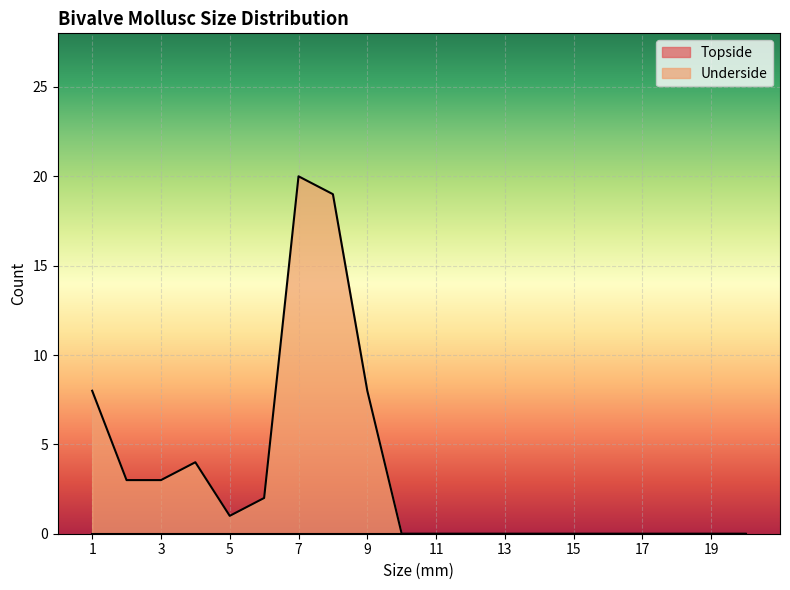

True or false: the data shows 20 at 7.

True